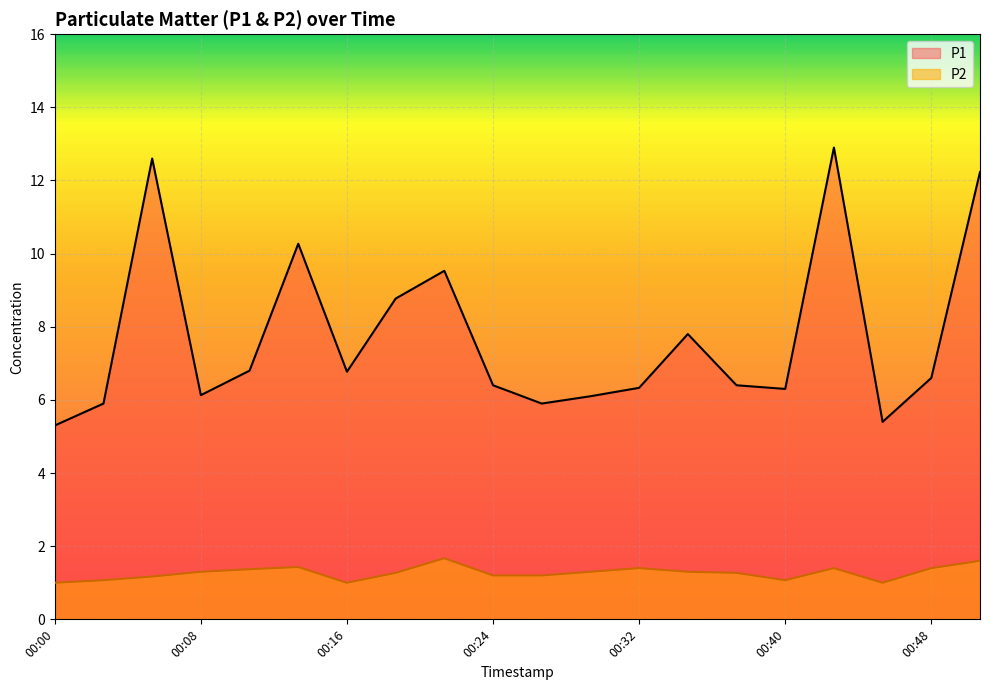

Which series changed the most between 00:19 and 00:27?

P1